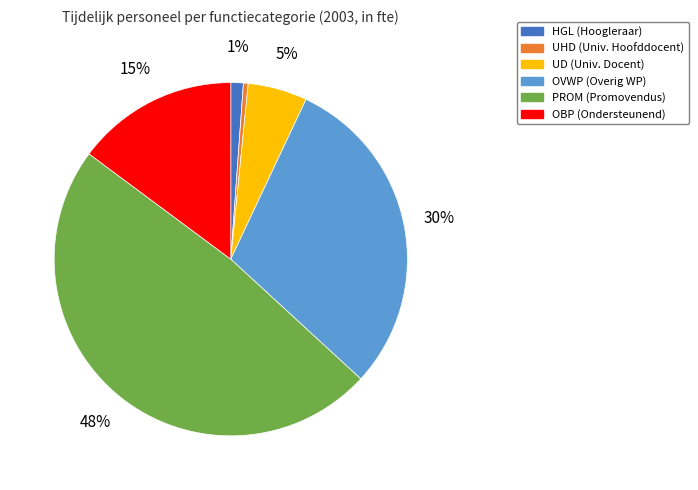

Between OBP (Ondersteunend) and OVWP (Overig WP), which is larger?

OVWP (Overig WP)